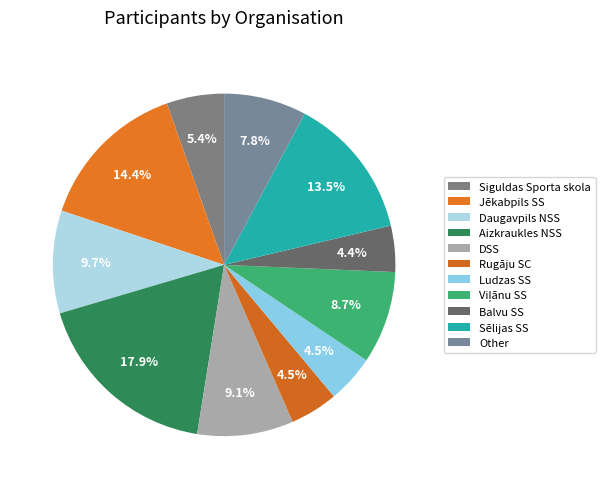

True or false: Sēlijas SS accounts for 22% of the total.

False